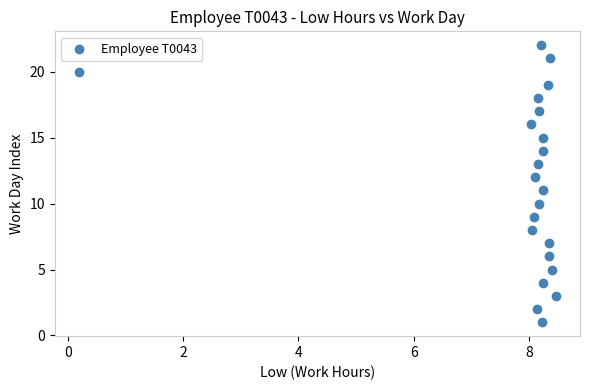

What is the range of Y values (max minus min)?

21